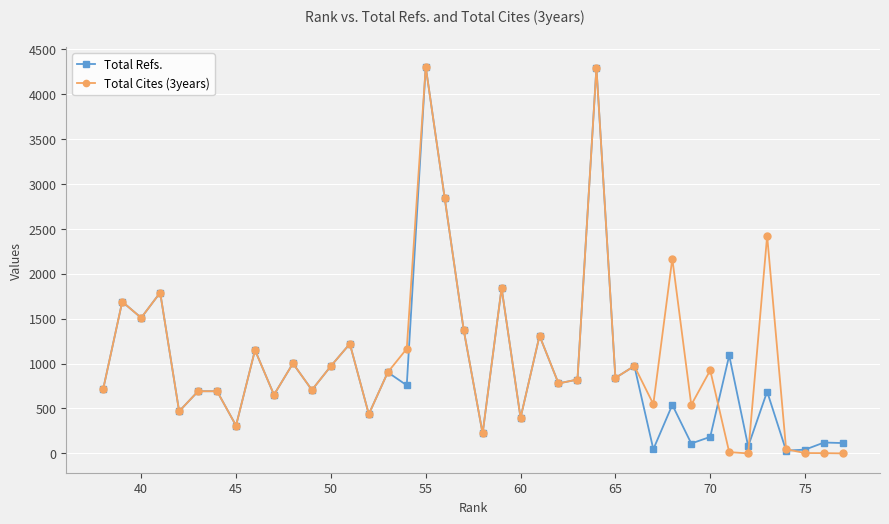

What is the maximum value for Total Refs.?

4304